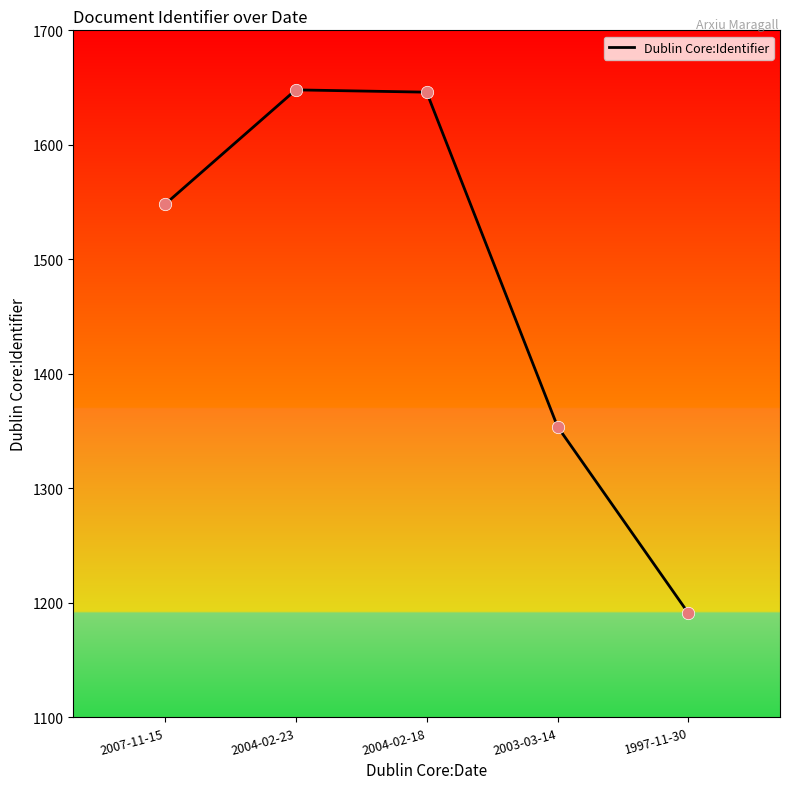

Approximately how many times larger is the value at 2004-02-23 compared to 2004-02-18?

1.0